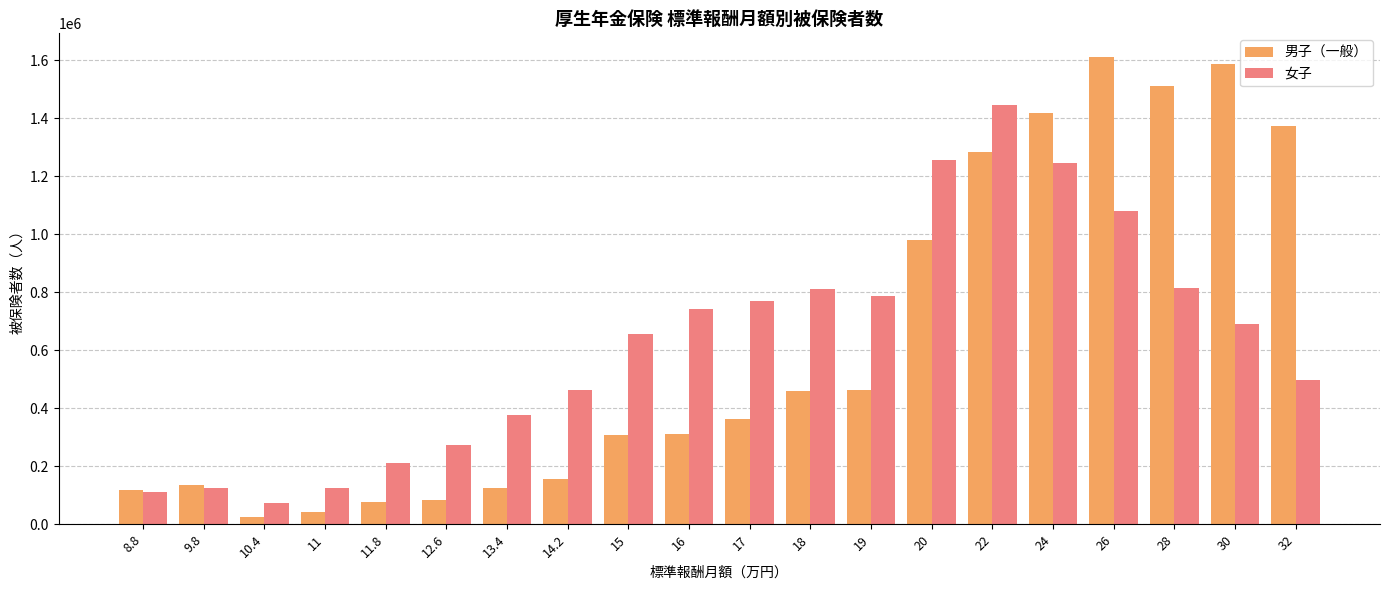

Which label corresponds to the smallest value in the chart?

10.4